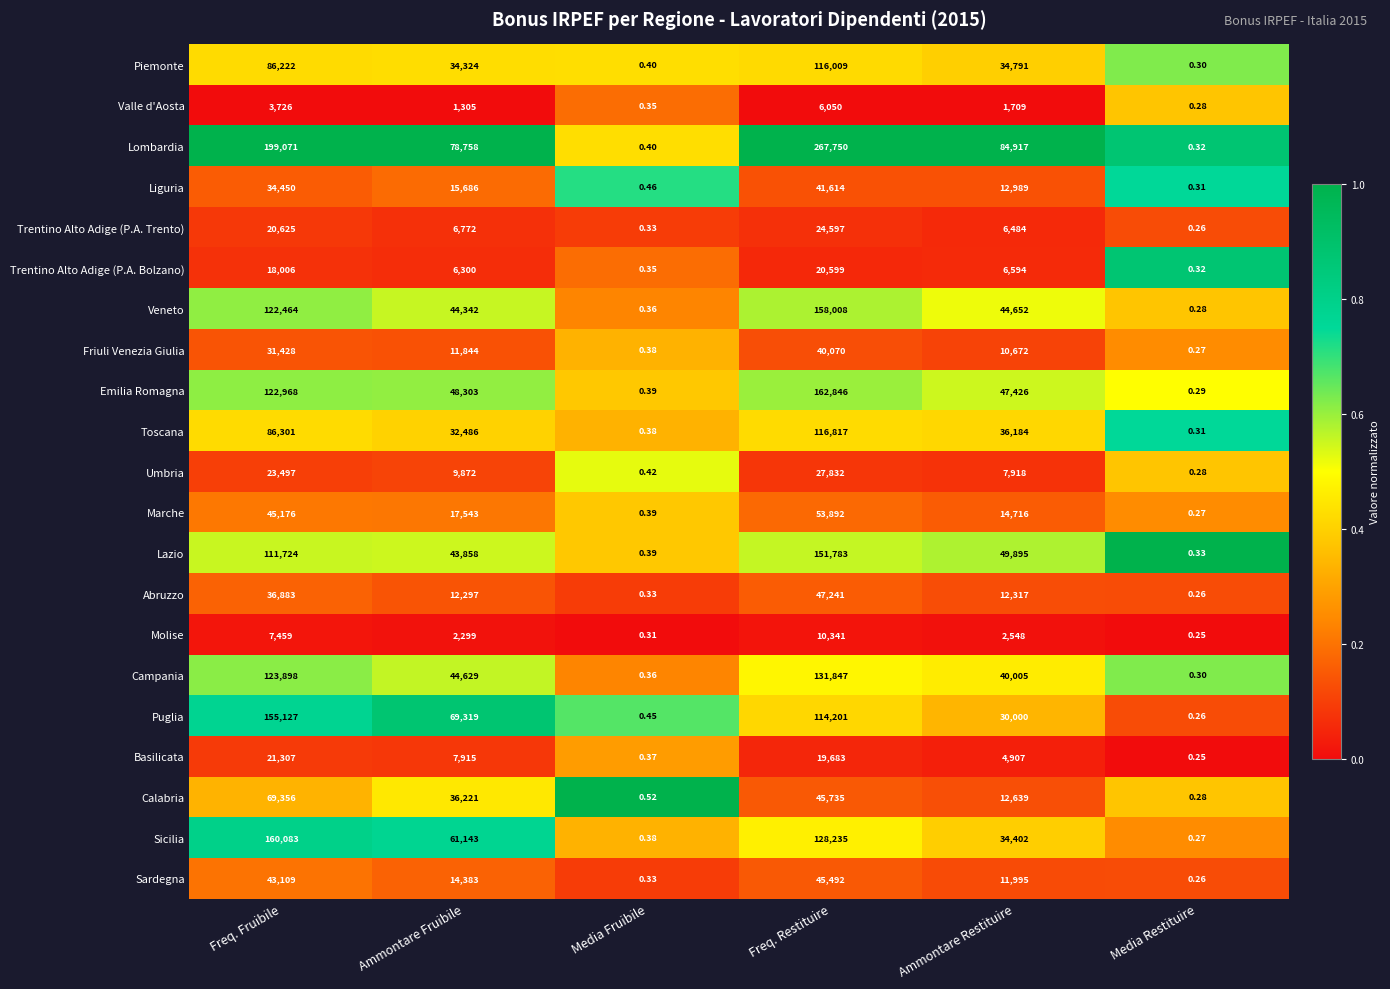

Which series has the widest spread of values?

Lombardia